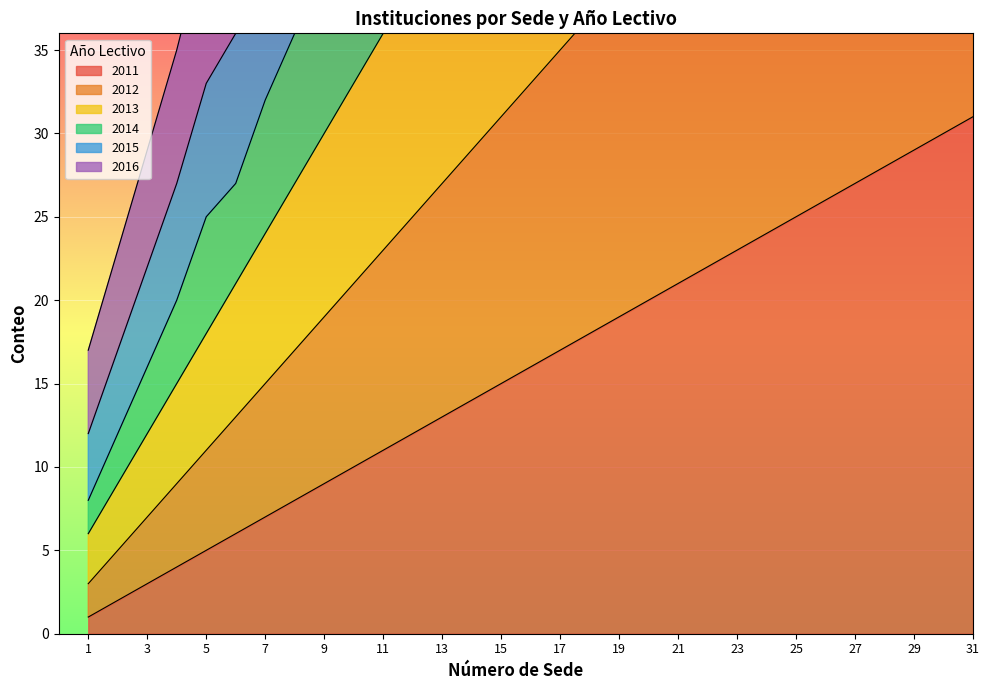

Is it true that the value at 25 is 25?

True